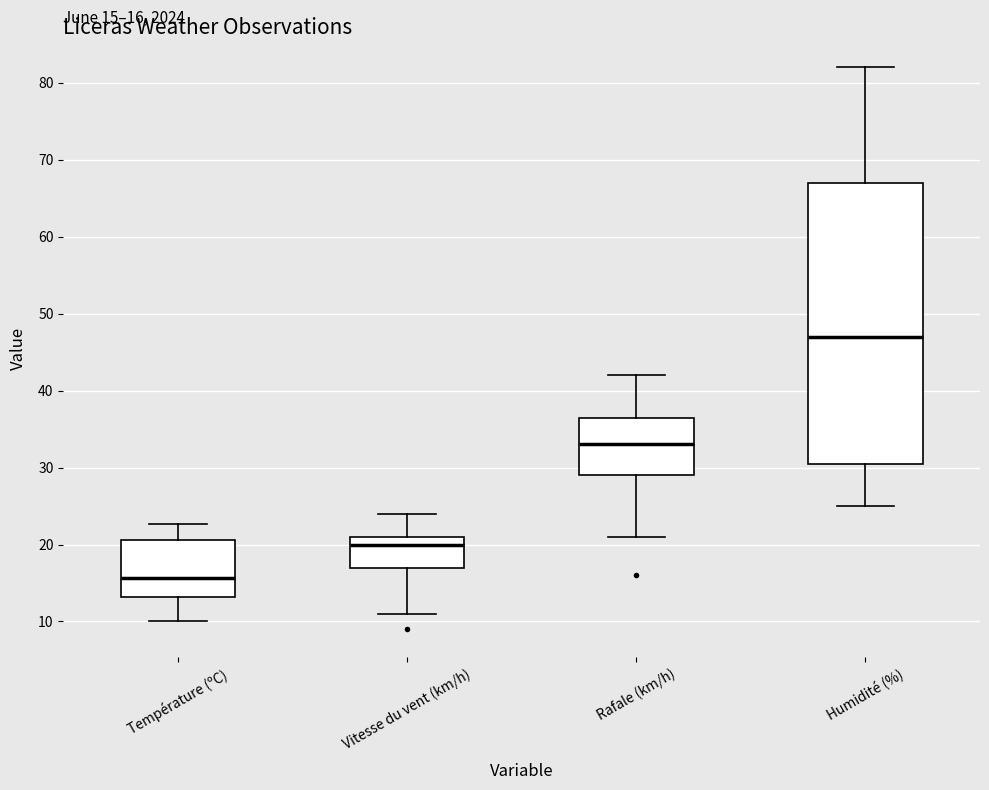

Which box is the tallest, from its lower edge to its upper edge?

Humidité (%)